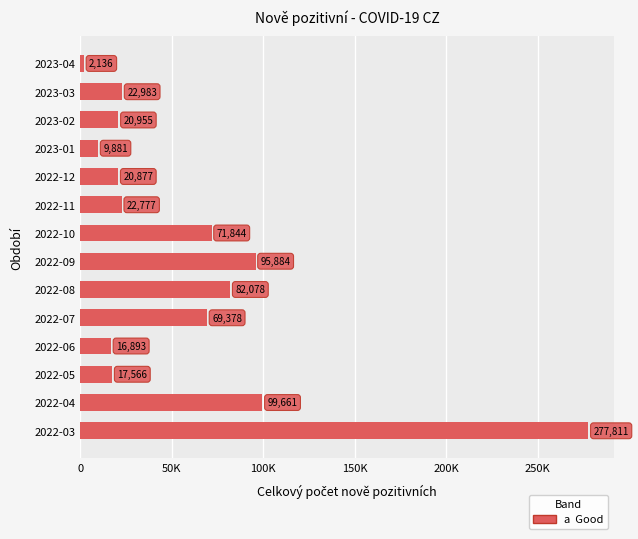

Does the chart contain any negative values?

No